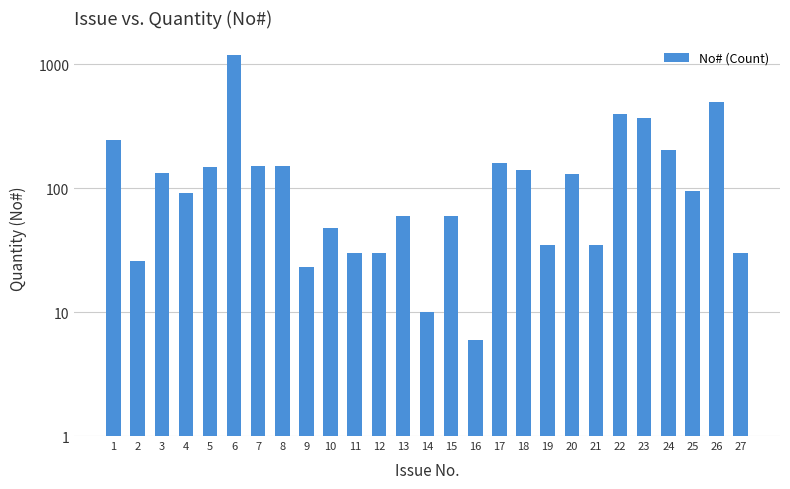

List the labels in order of value, smallest first.

16, 14, 9, 2, 11, 12, 27, 19, 21, 10, 13, 15, 4, 25, 20, 3, 18, 5, 7, 8, 17, 24, 1, 23, 22, 26, 6